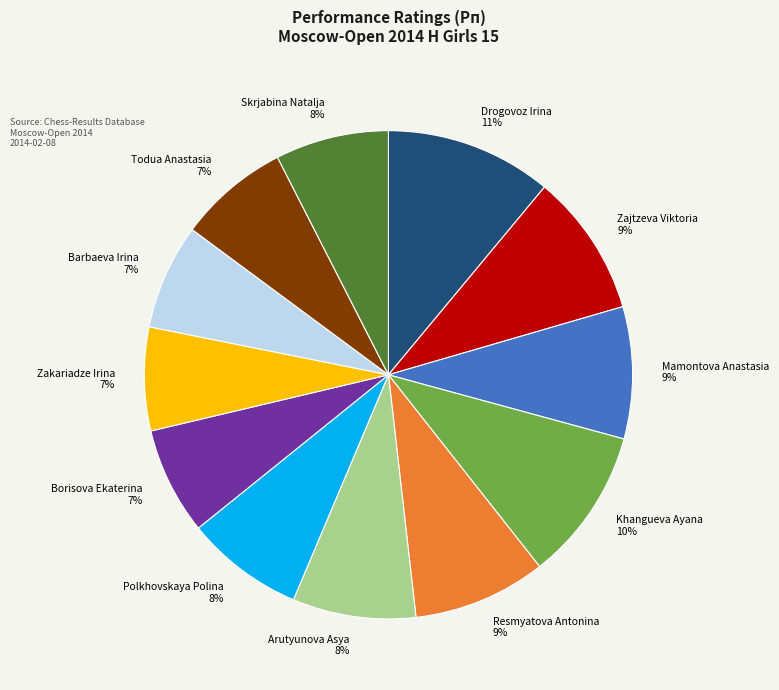

What percentage is the Mamontova Anastasia slice, to the nearest percent?

9%